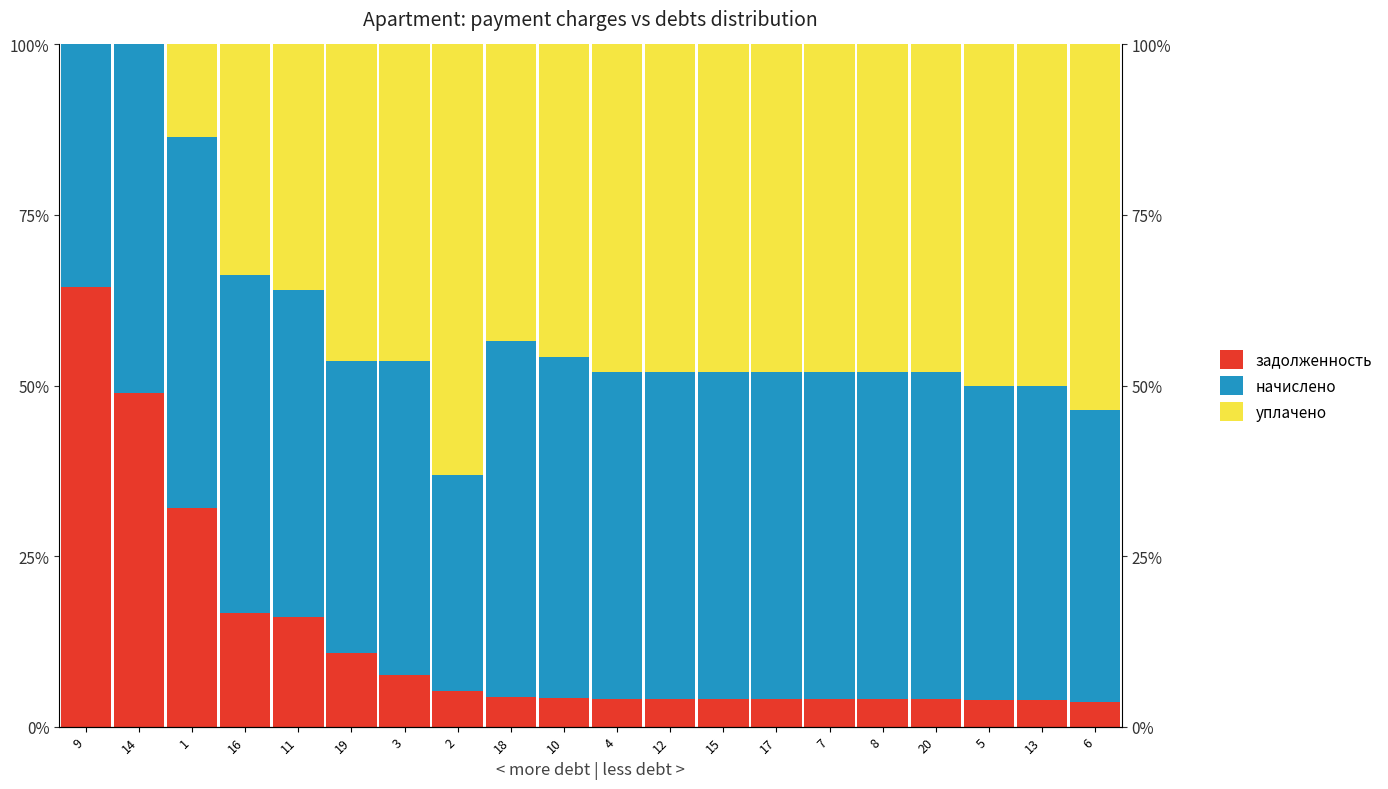

Is the value of уплачено at 15 greater than the value of задолженность at 15?

Yes